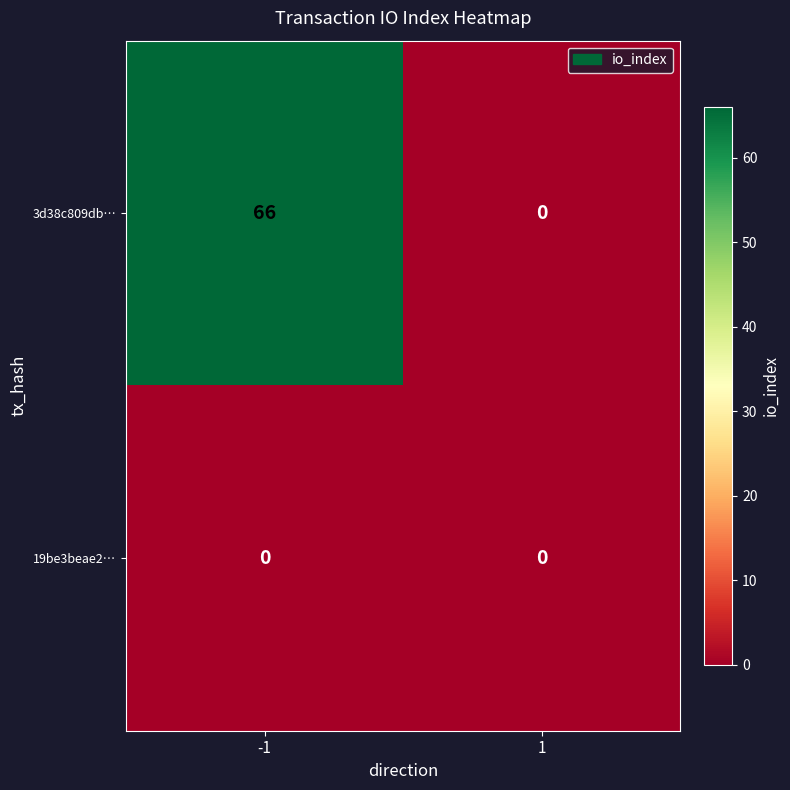

How many categories are shown in the chart?

2